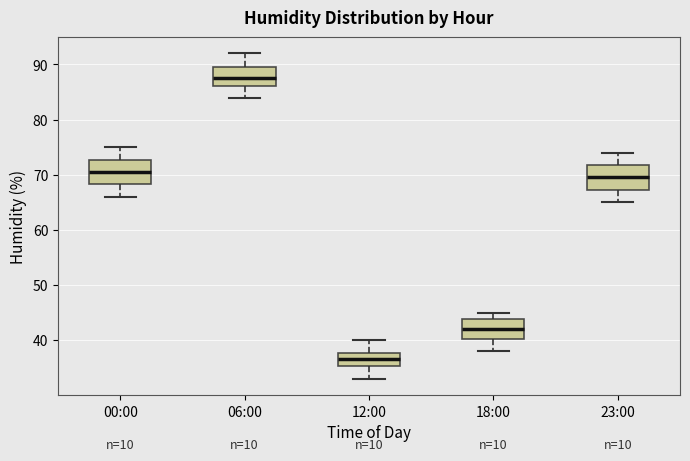

Reading left to right, read every box against the y-axis: the position of its median line, the range the box covers, and the ends of its whiskers. The values are not printed on the chart, so give them approximately, as read against the axis.

00:00: median 71, box 68 to 73, whiskers 66 to 75
06:00: median 88, box 86 to 90, whiskers 84 to 92
12:00: median 37, box 35 to 38, whiskers 33 to 40
18:00: median 42, box 40 to 44, whiskers 38 to 45
23:00: median 70, box 67 to 72, whiskers 65 to 74